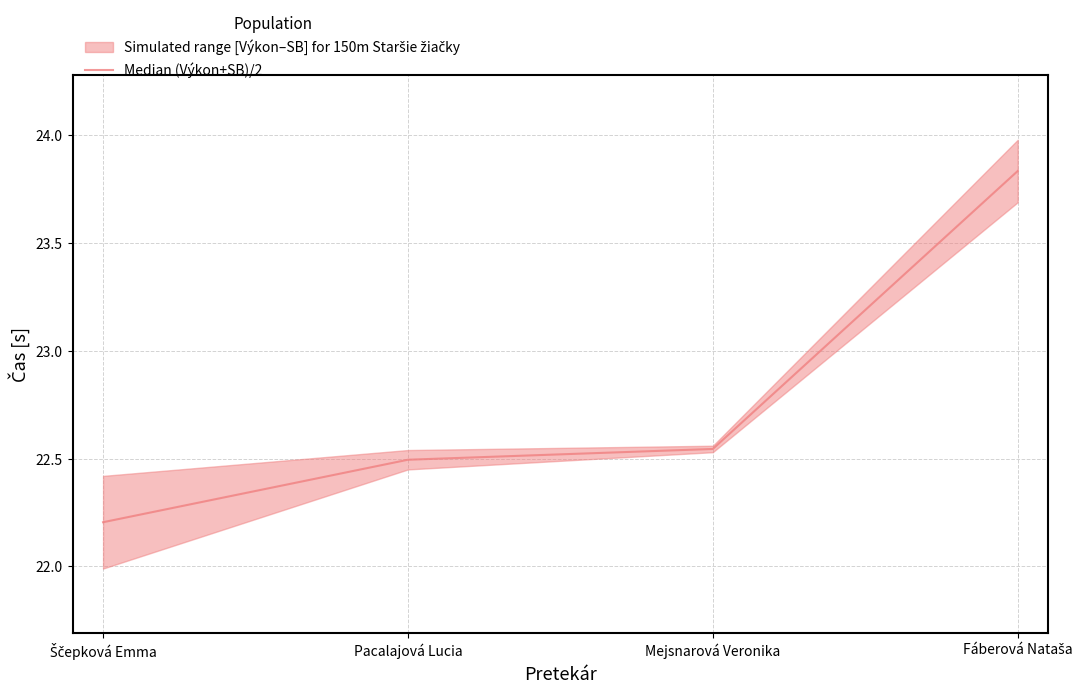

What is the change in value from Pacalajová Lucia to Mejsnarová Veronika?

+0.1